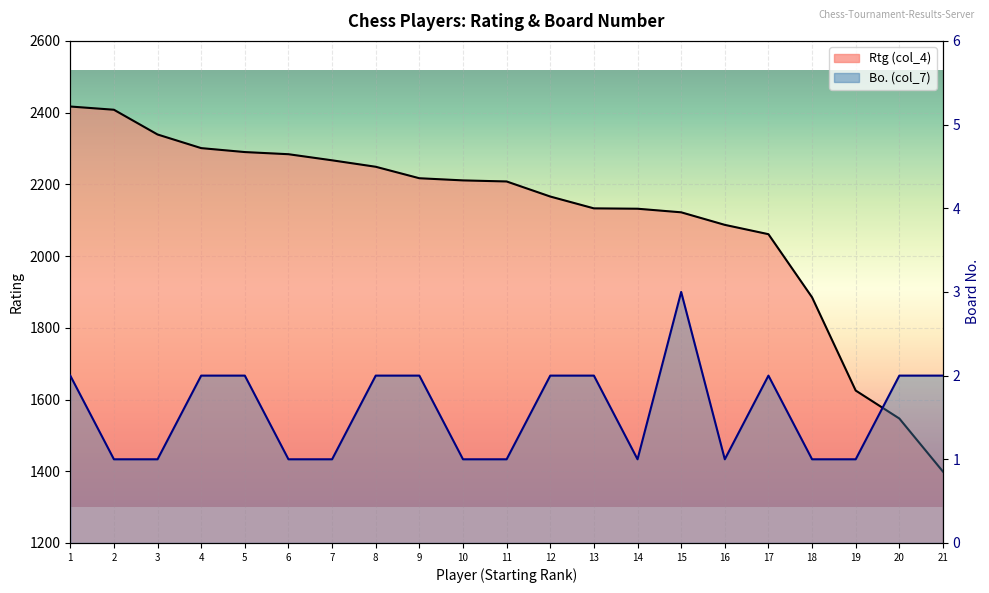

What is the minimum value for Bo. (col_7)?

1